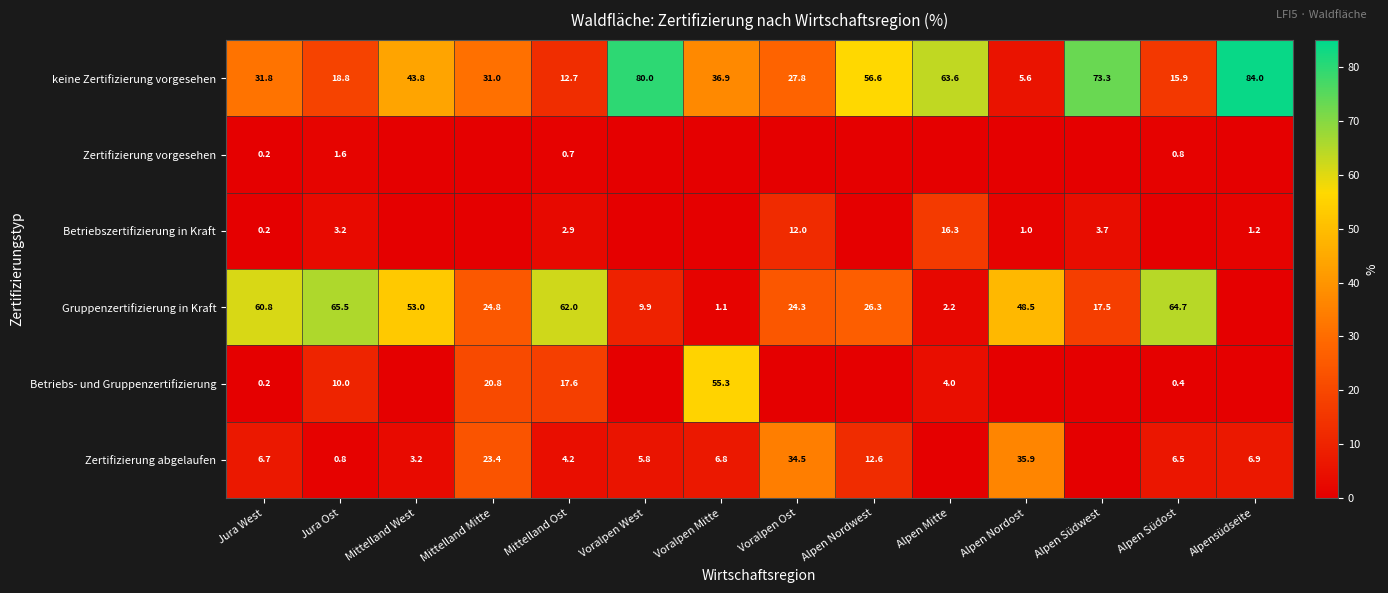

True or false: Zertifizierung abgelaufen has a value of 4.2 at Mittelland Ost.

True